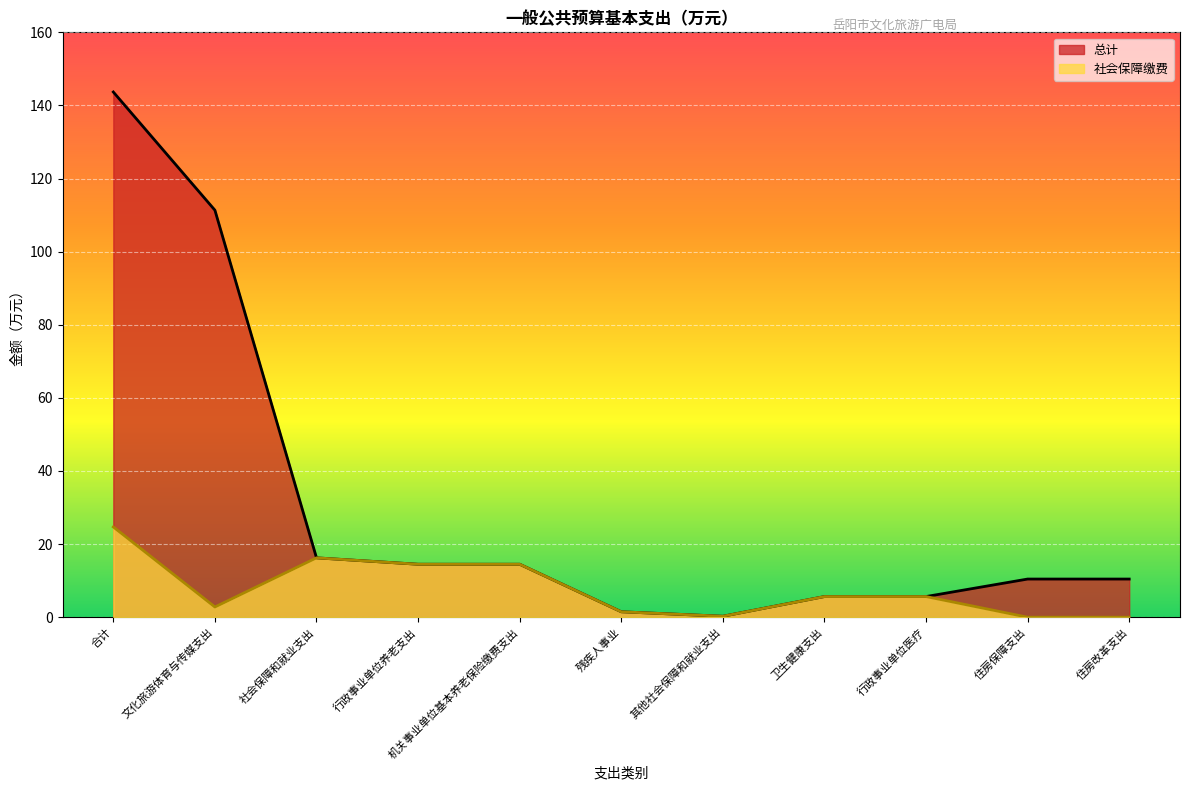

True or false: 社会保障缴费 and 总计 cross at least once.

False